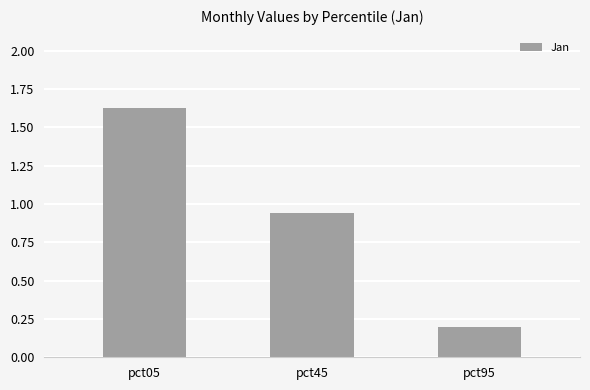

What is the change in value from pct05 to pct95?

-1.4